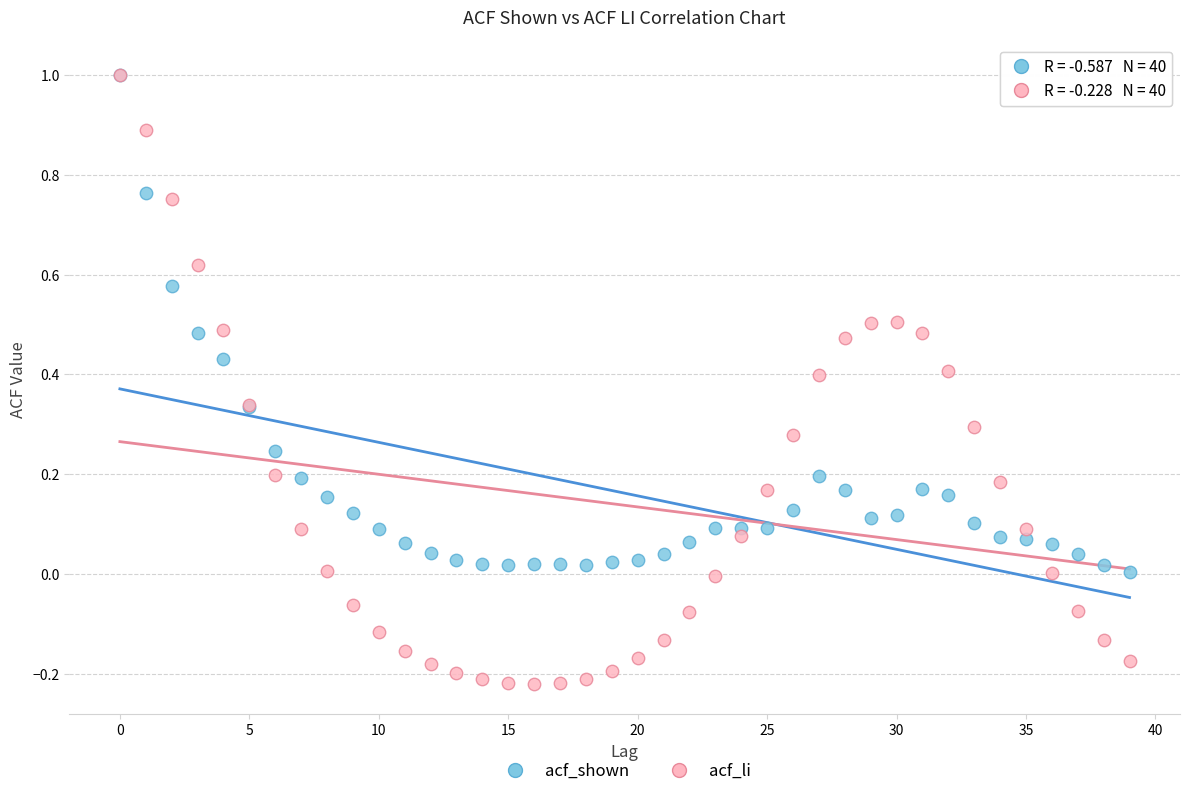

Which series has the widest spread of Y values?

acf_li